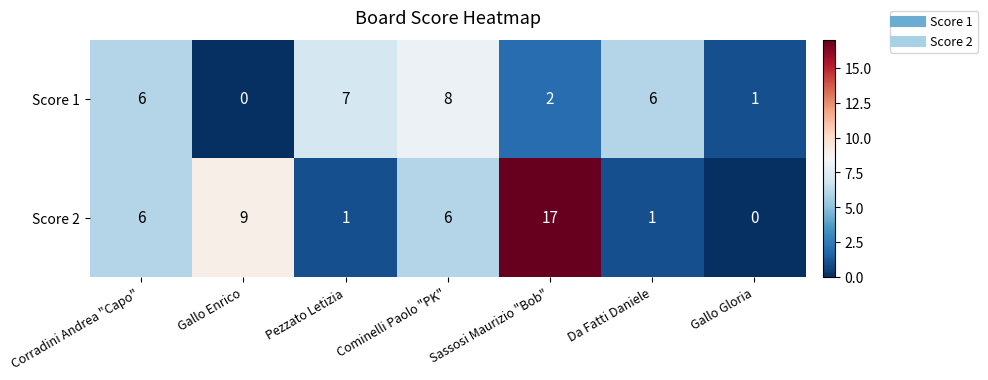

What is the greatest value displayed?

17